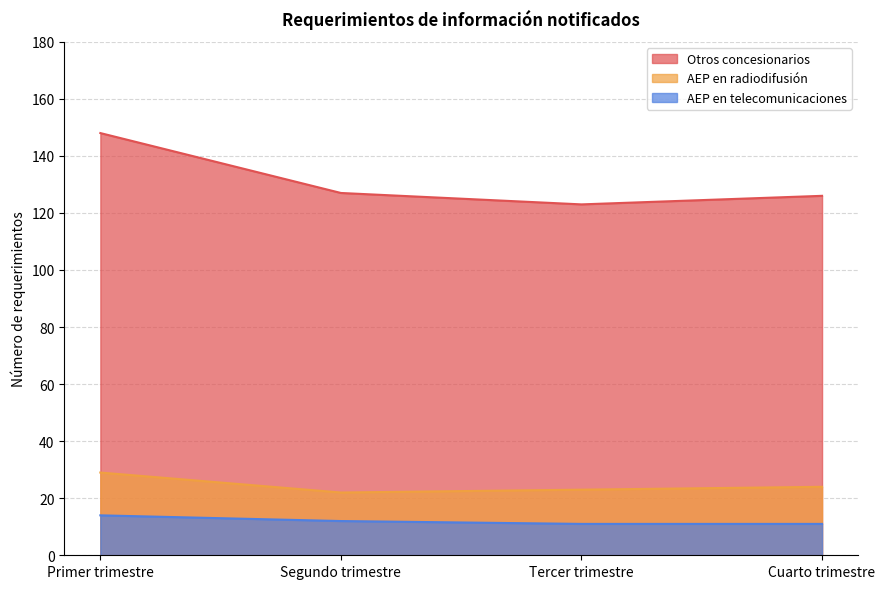

What is the difference between the maximum and second lowest values in the Otros concesionarios series?

22